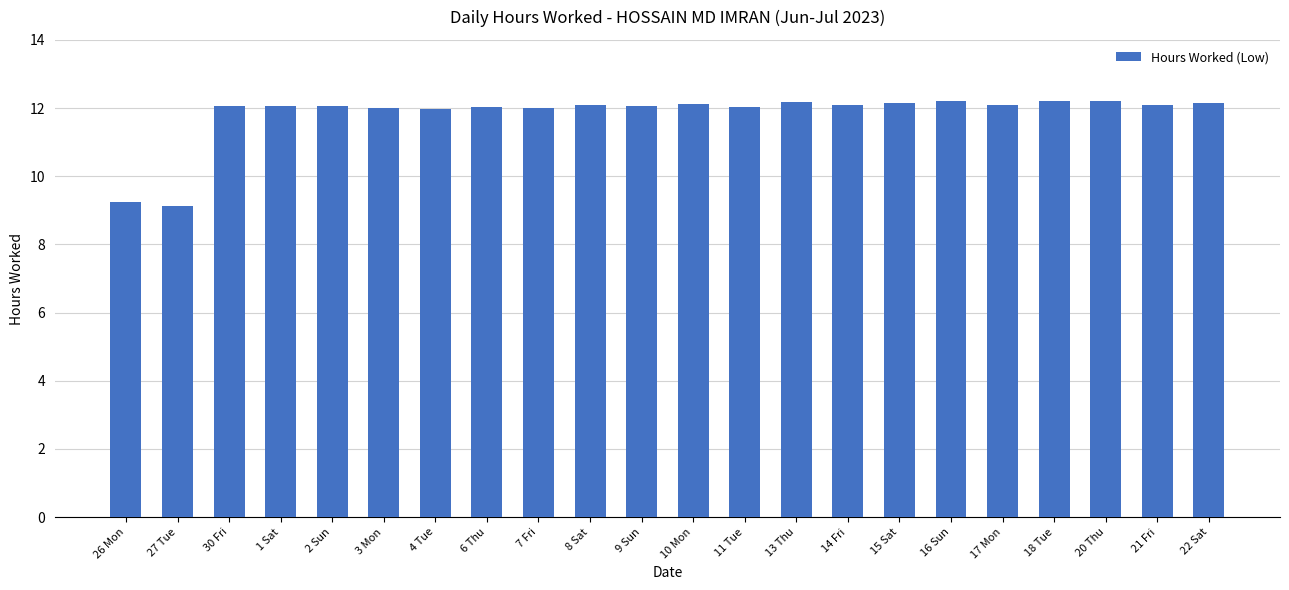

Approximately how many times larger is the value at 30 Fri compared to 18 Tue?

1.0